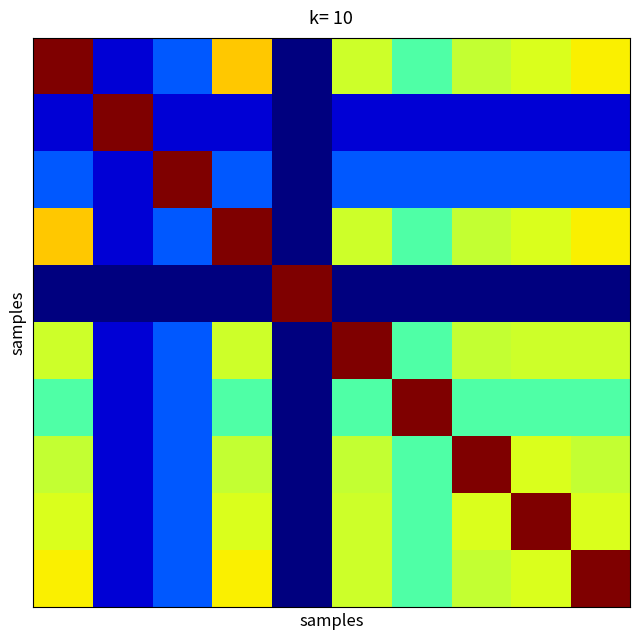

How many distinct data groups are displayed?

10